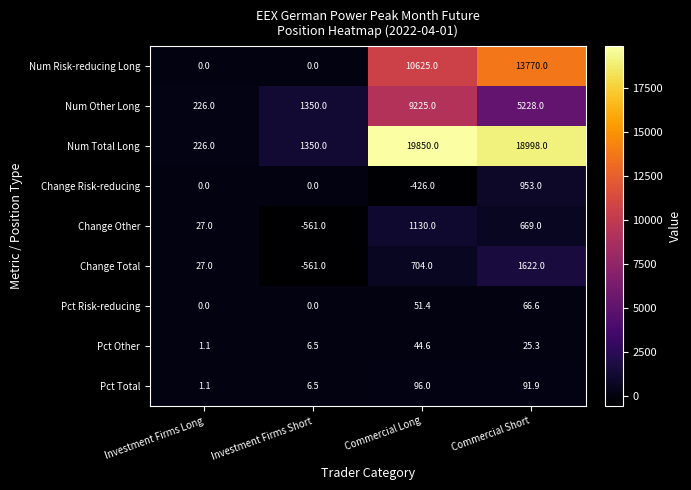

Which series has the largest total across all categories?

Num Total Long